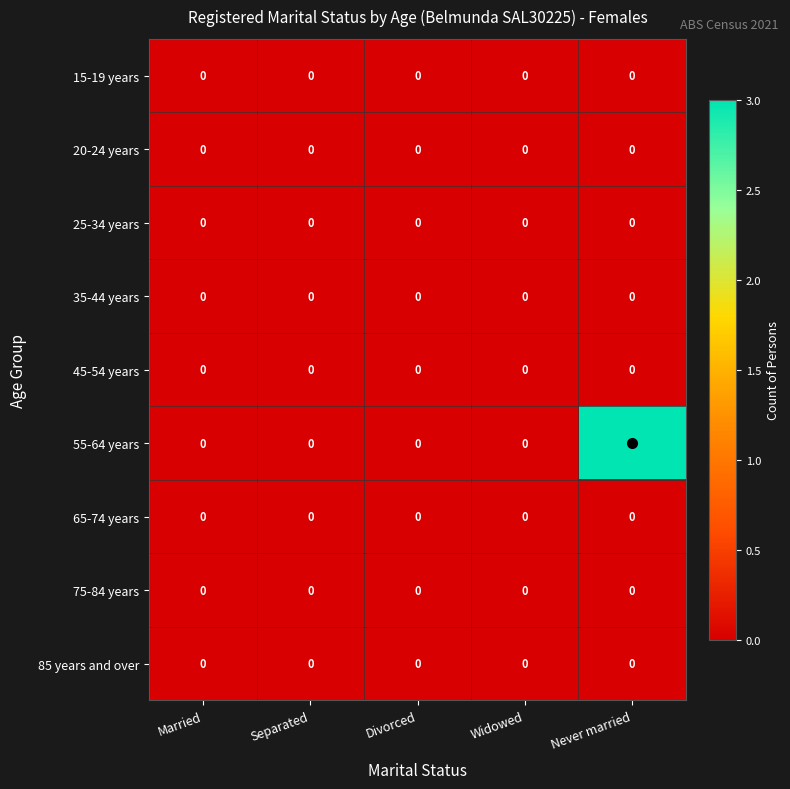

The value of 55-64 years at Divorced is 2. True or false?

False